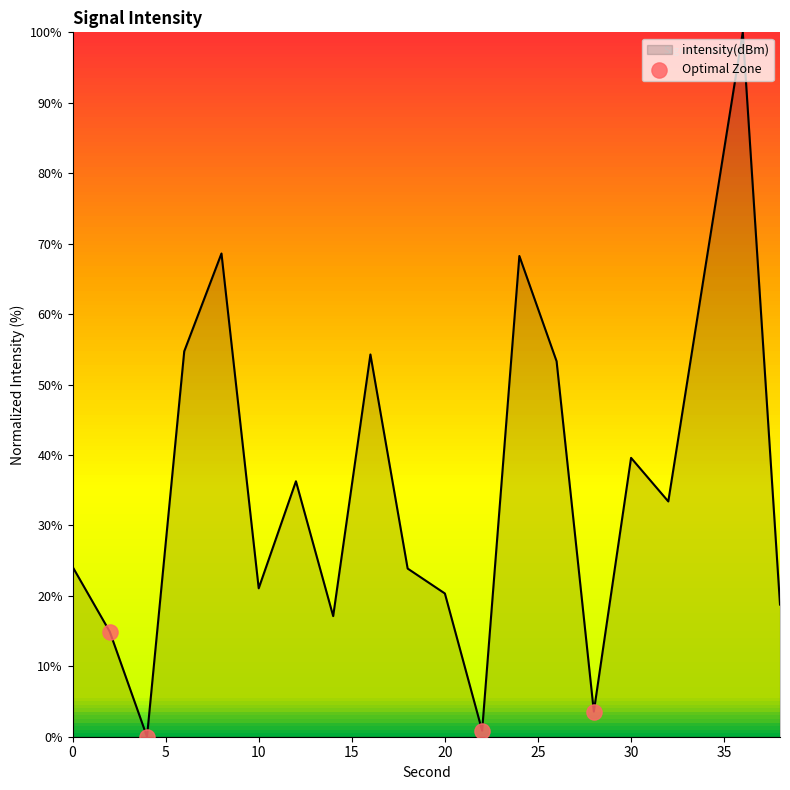

What is the maximum value shown in the chart?

100.0